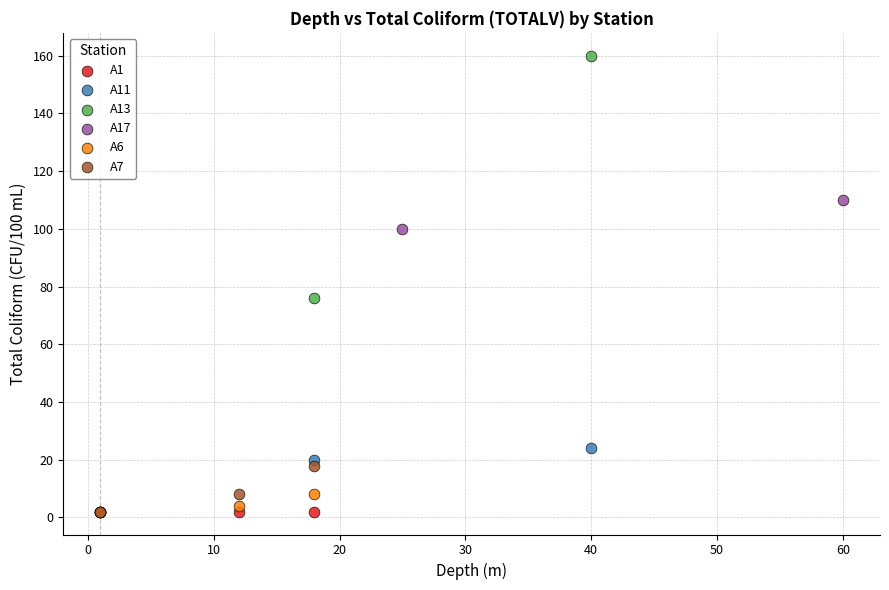

Which series reaches the maximum Y coordinate?

A13